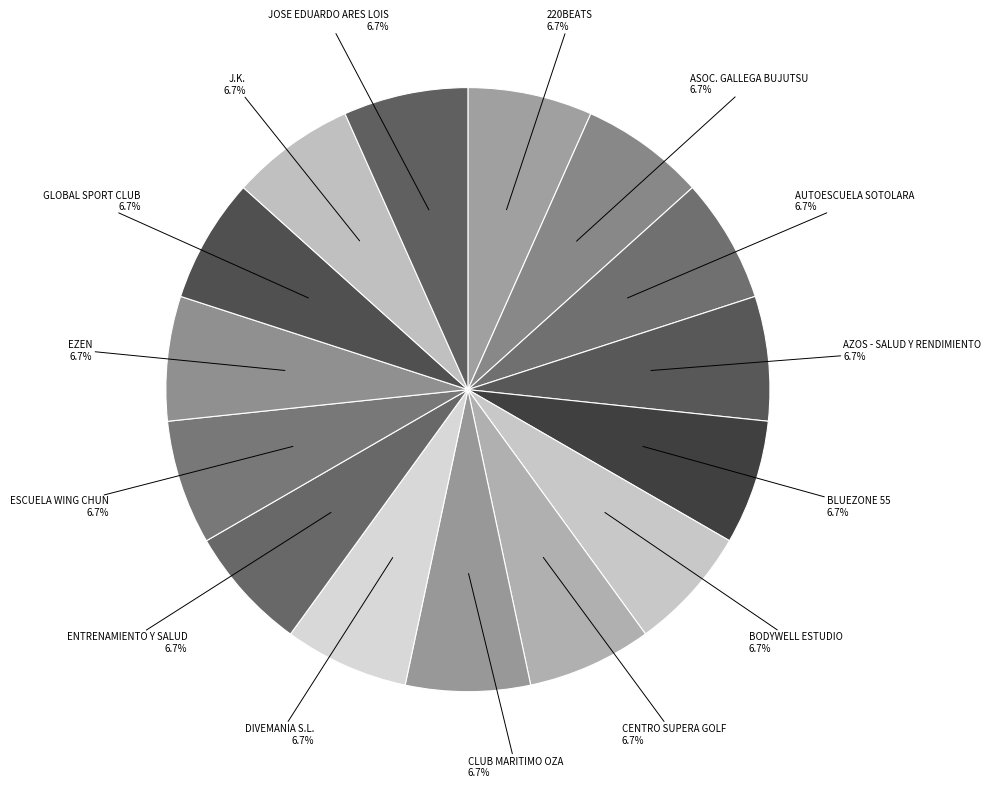

How many slices are in this pie chart?

15